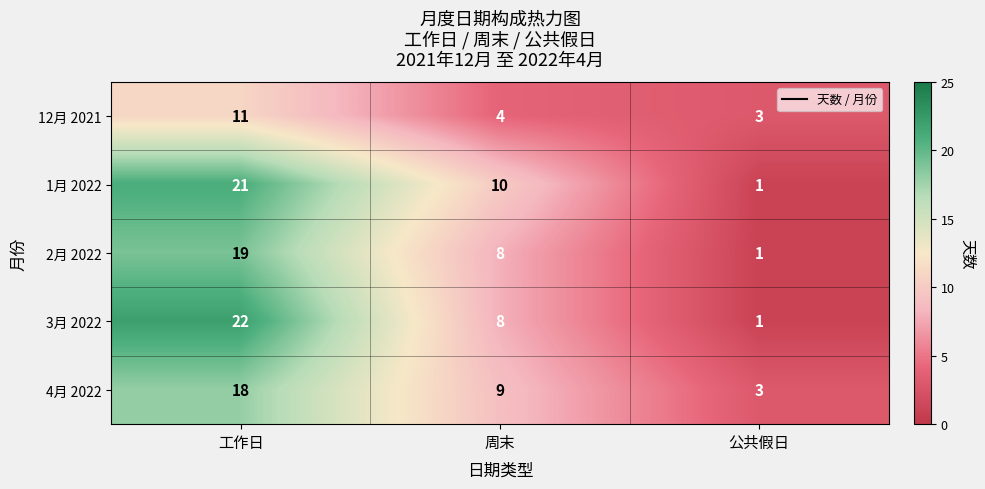

True or false: 2月 2022 has a value of 8 at 周末.

True